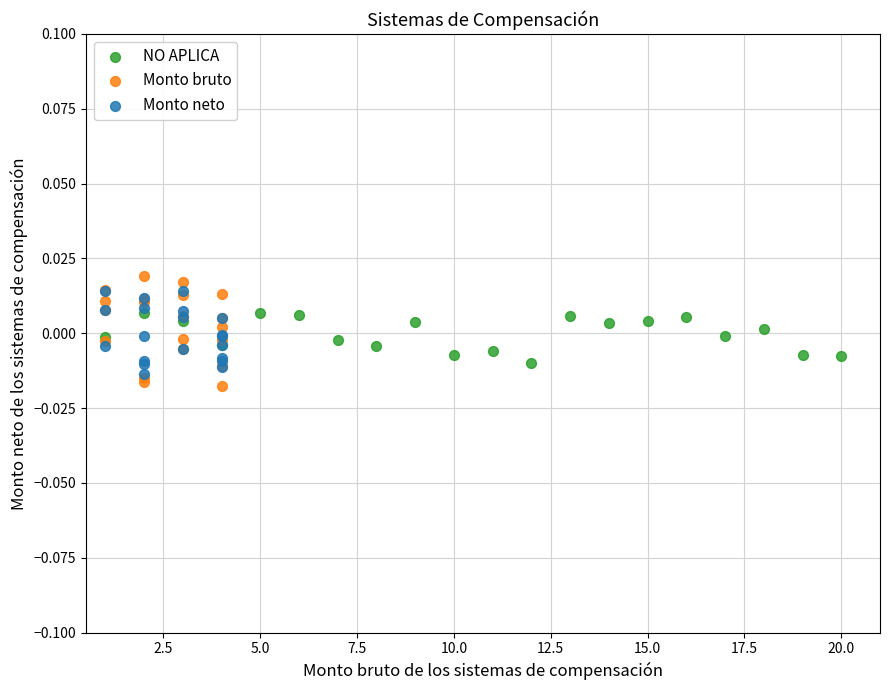

What are all the series names shown in the legend?

NO APLICA, Monto bruto, Monto neto